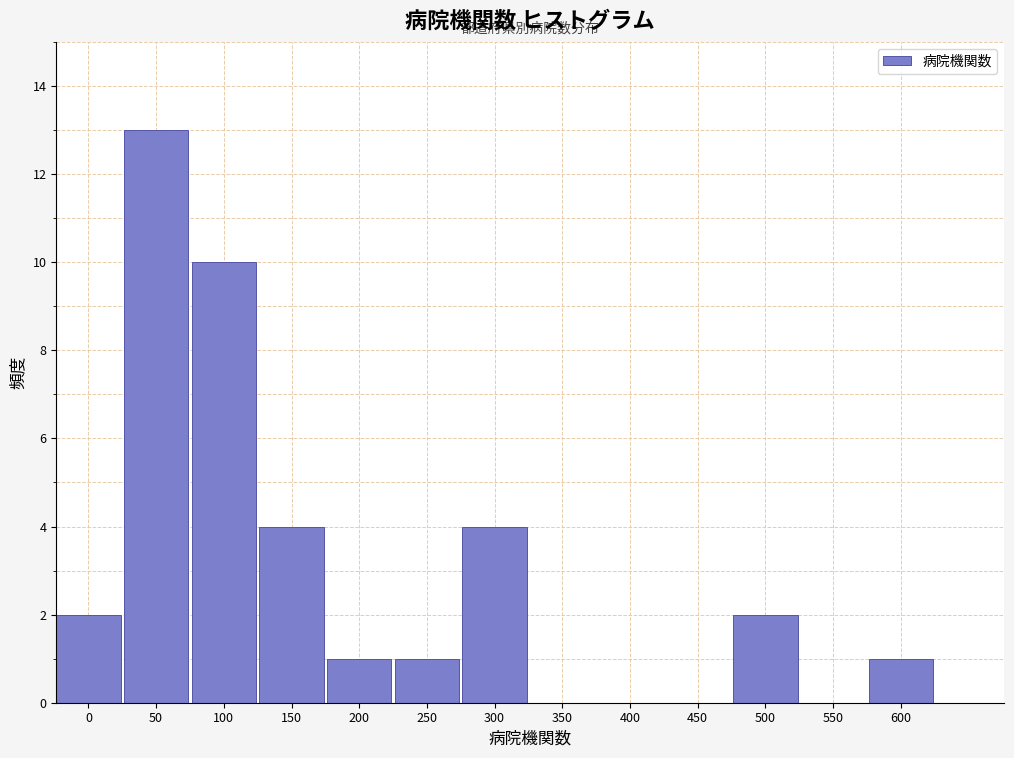

Reading left to right, transcribe all the data shown in this chart.

0=2	50=13	100=10	150=4	200=1	250=1	300=4	350=0	400=0	450=0	500=2	550=0	600=1